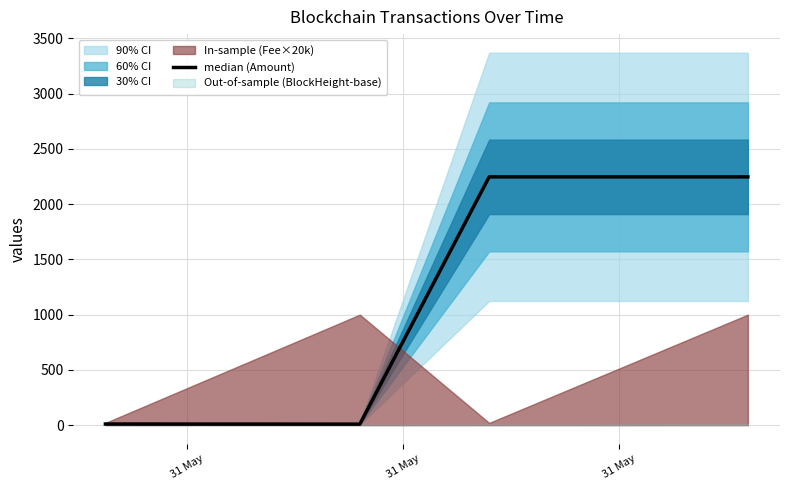

Where is the first local maximum?

31 May